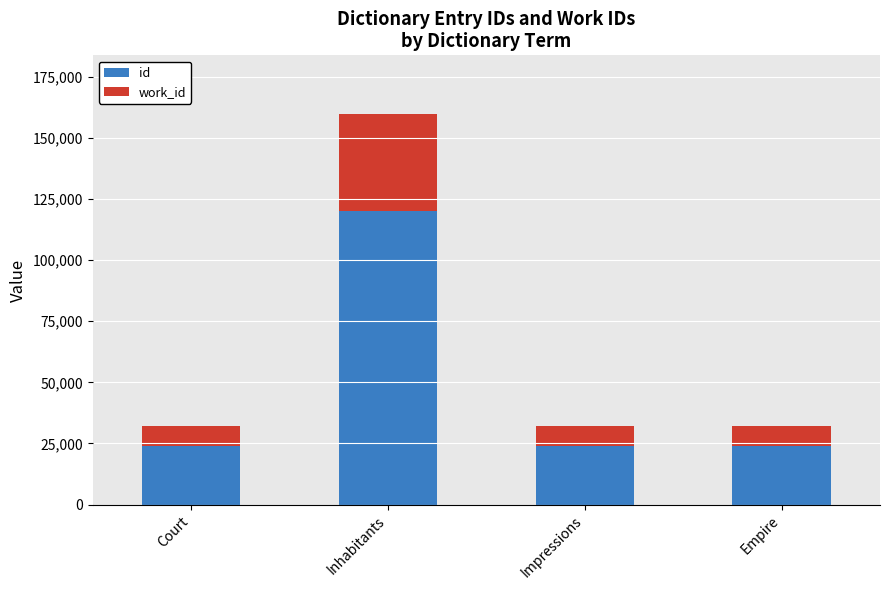

Which category has the highest value in the id series?

Inhabitants